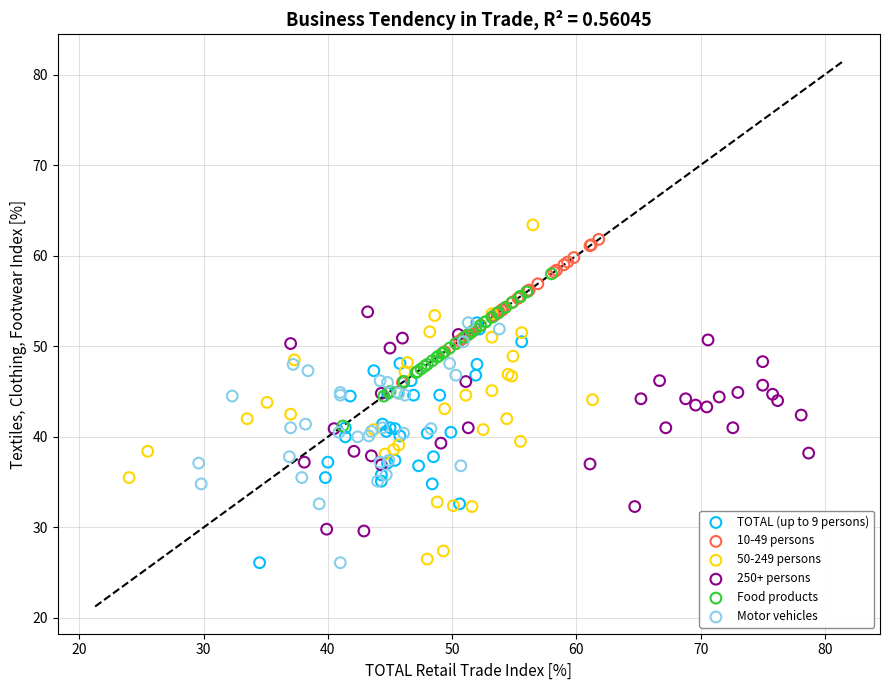

Which series has the widest spread of Y values?

50-249 persons